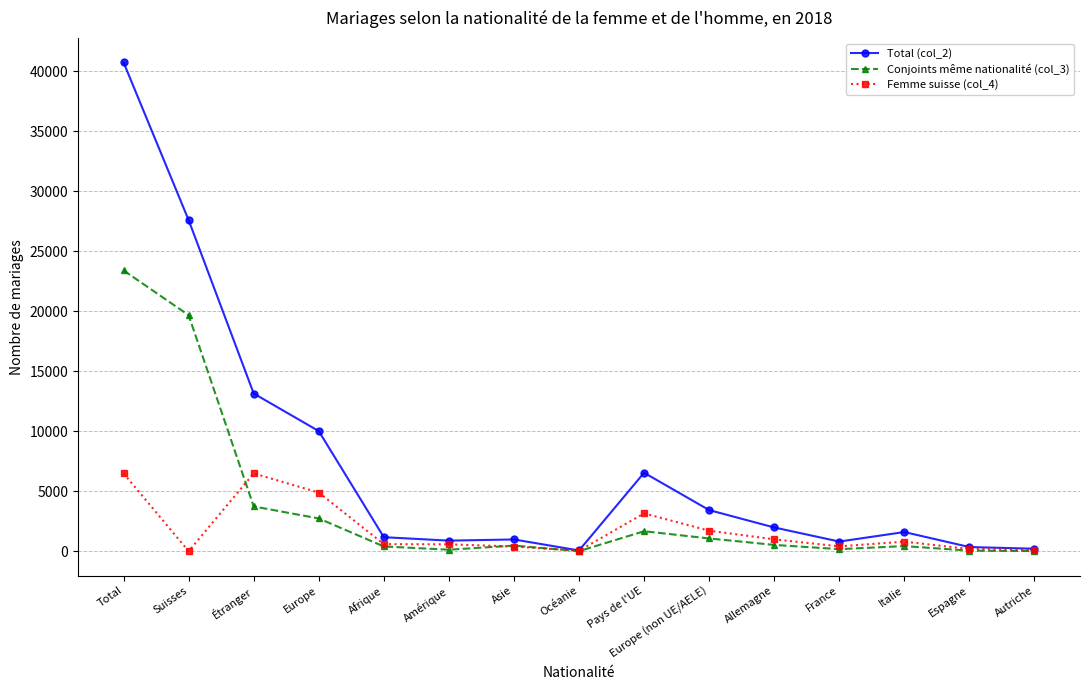

What are all the series names shown in the legend?

Total (col_2), Conjoints même nationalité (col_3), Femme suisse (col_4)